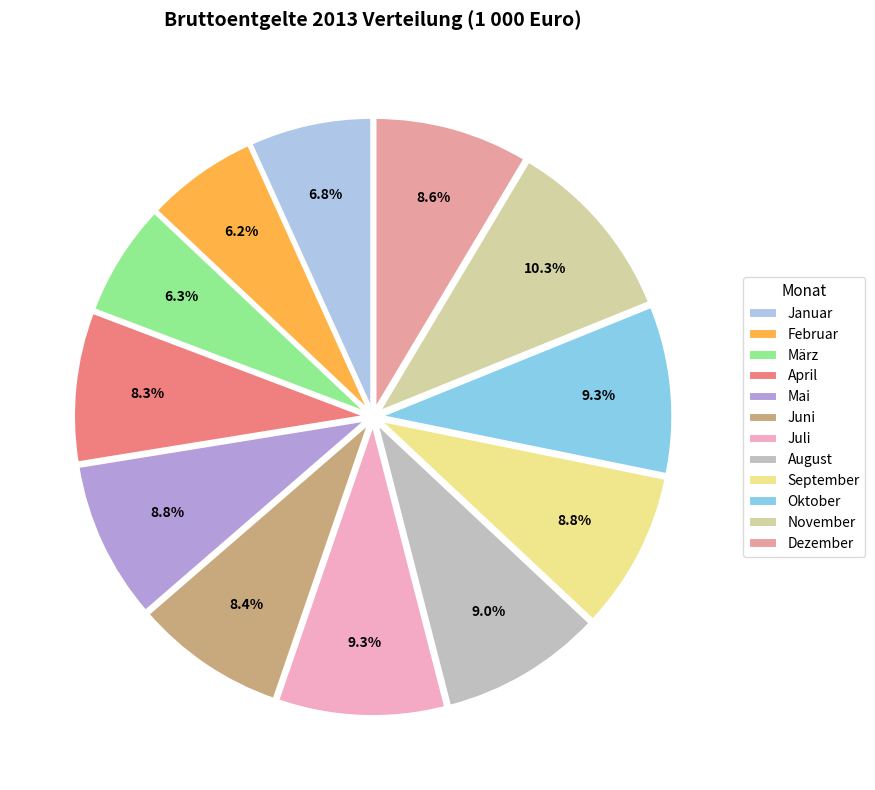

Is Juli the majority of the pie?

No